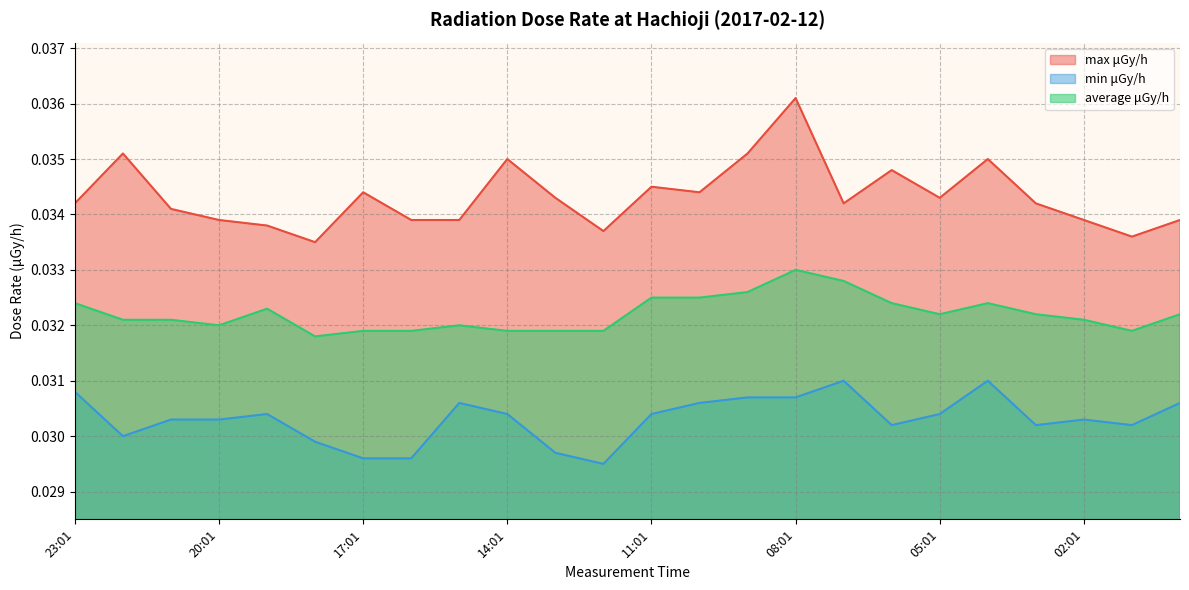

The value of max μGy/h at 15:01 is 0.0. True or false?

True